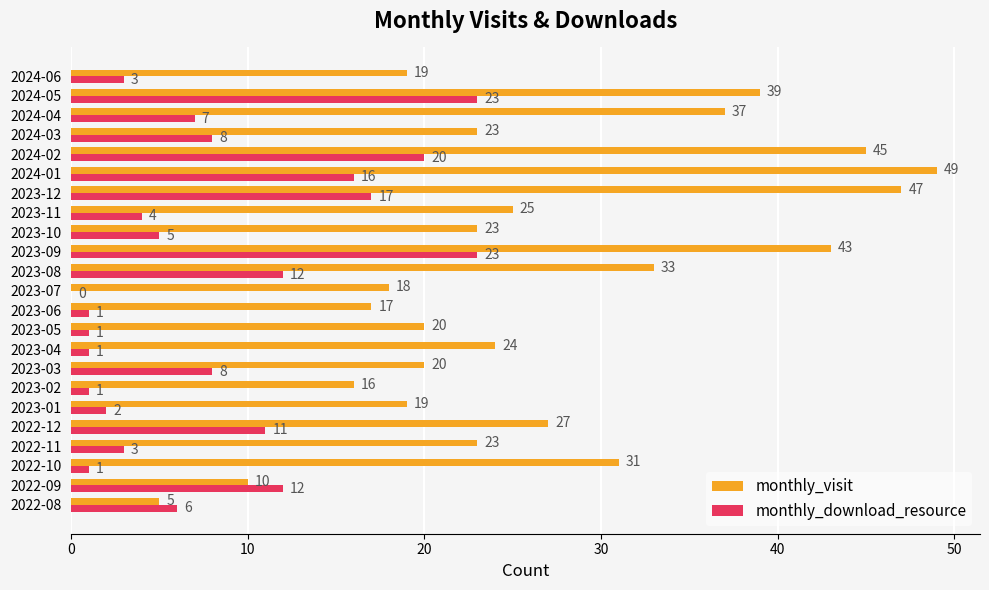

Which series has the largest range (max minus min)?

monthly_visit